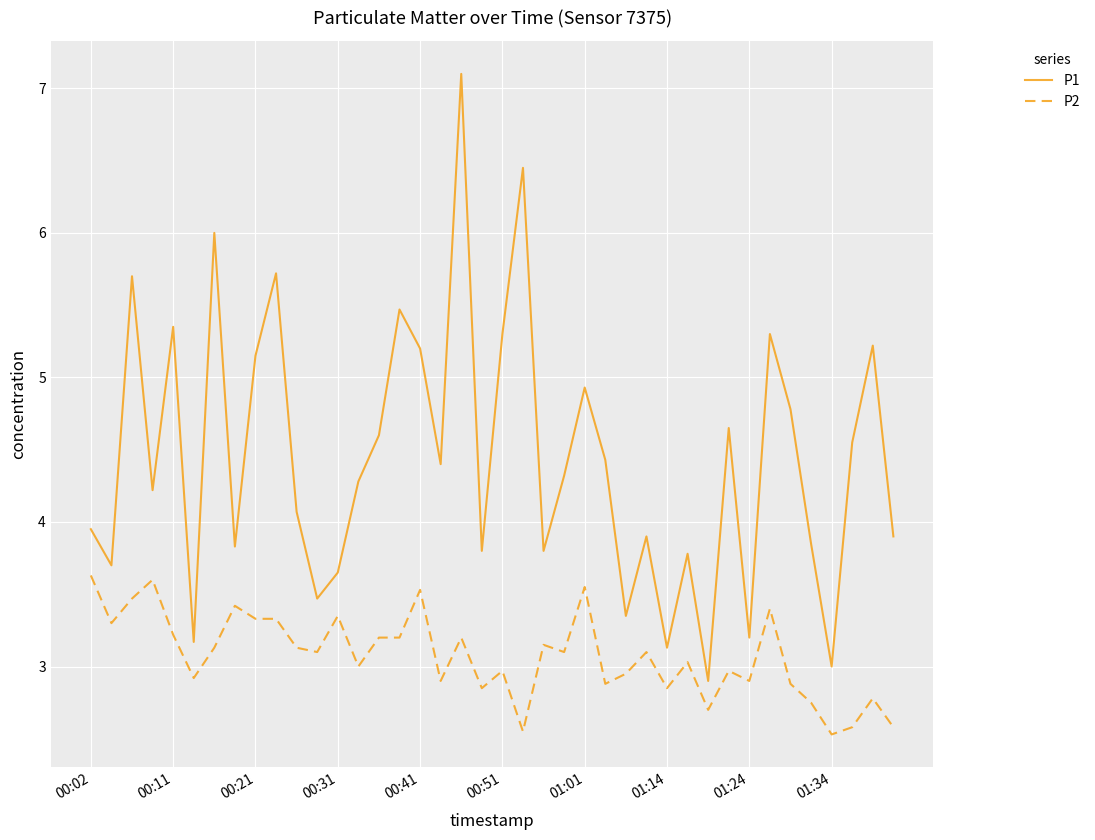

How many values in the P1 series exceed 4?

23